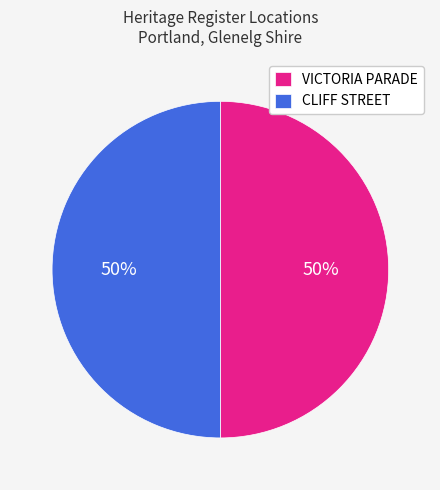

The VICTORIA PARADE slice represents 39% of the pie. True or false?

False